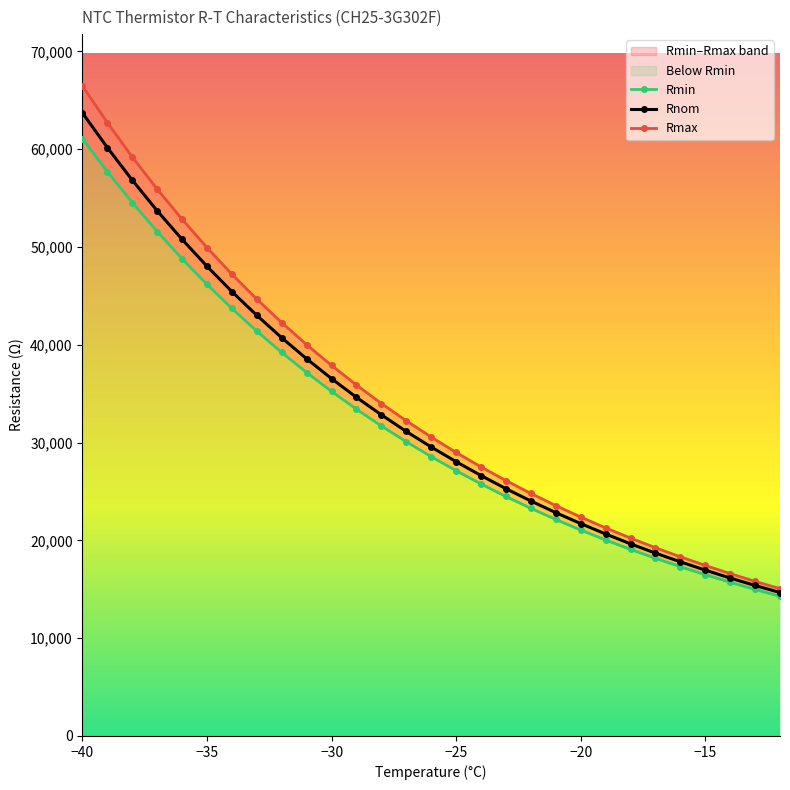

How many categories are shown in the chart?

29